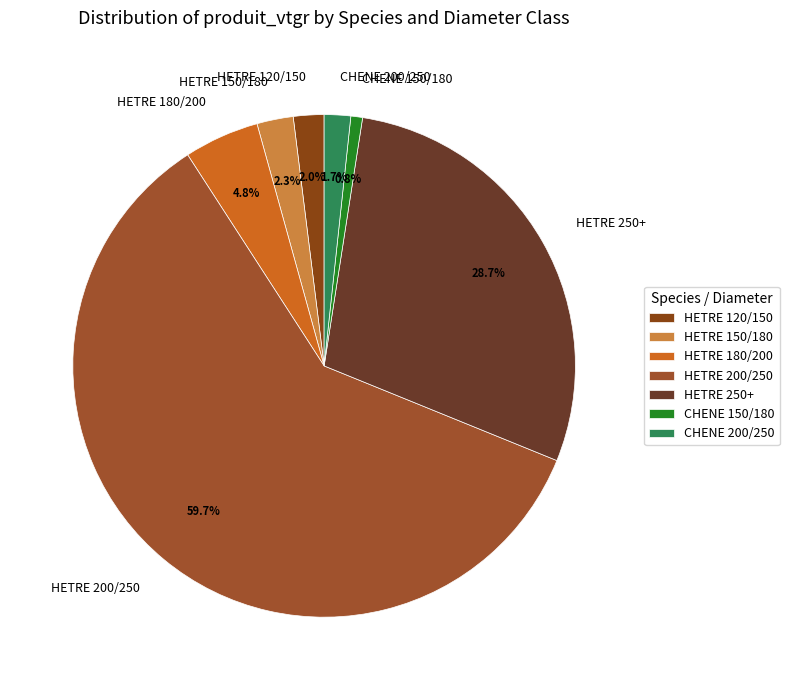

Does HETRE 200/250 represent more than half of the total?

Yes